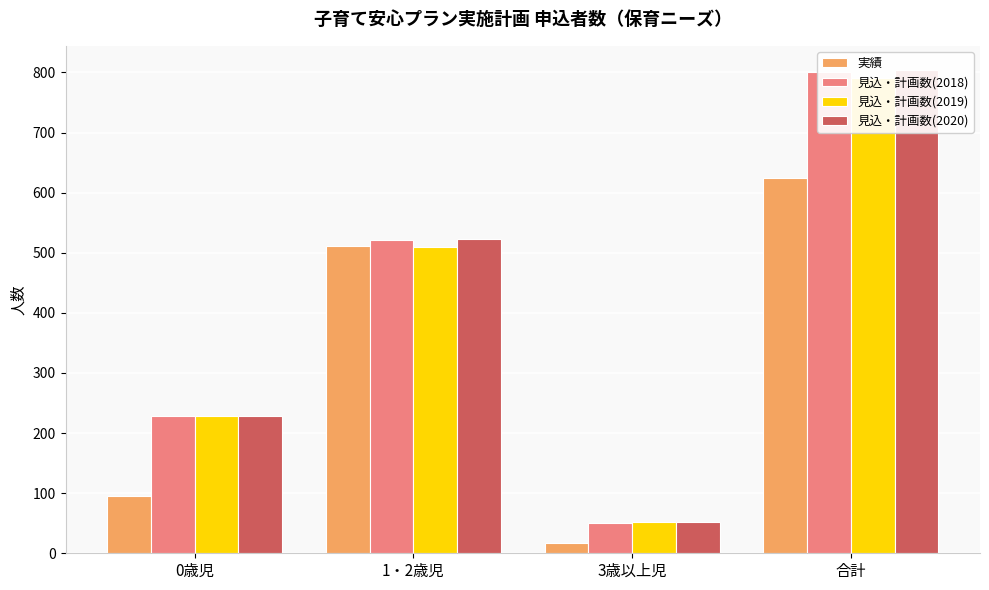

How many series are shown in this chart?

4